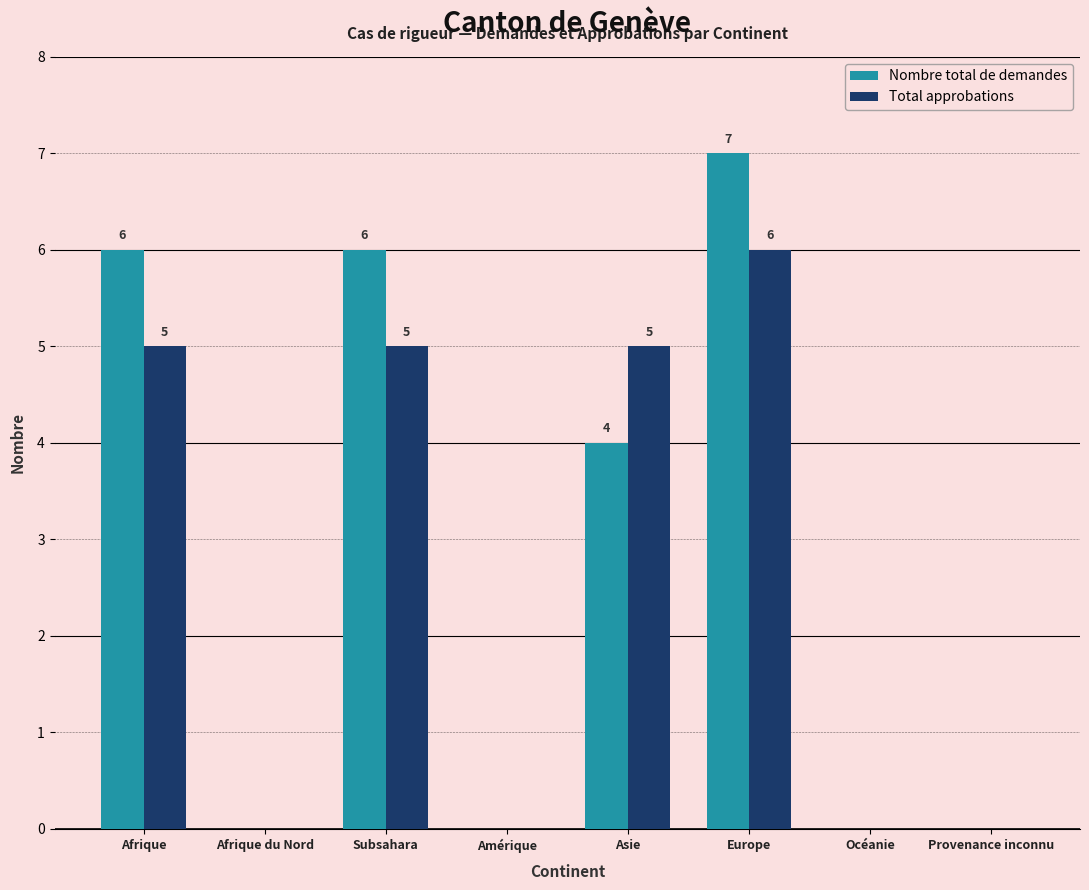

What is the difference between the Total approbations values at Provenance inconnu and Asie?

5